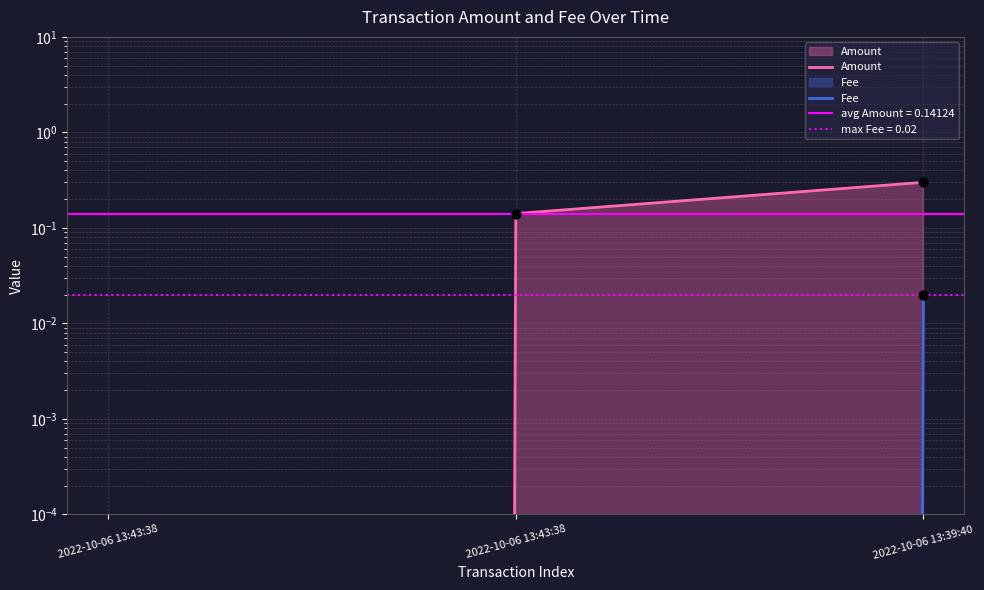

At which category is the sum across all series the highest?

2022-10-06 13:39:40